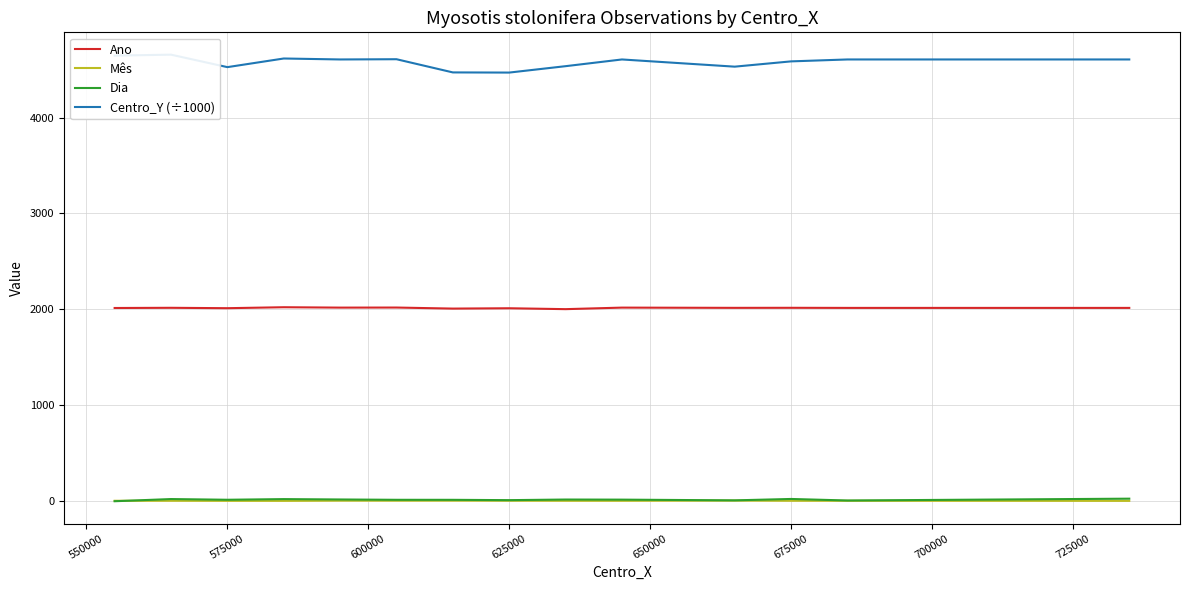

What is the minimum value for Ano?

2003.0